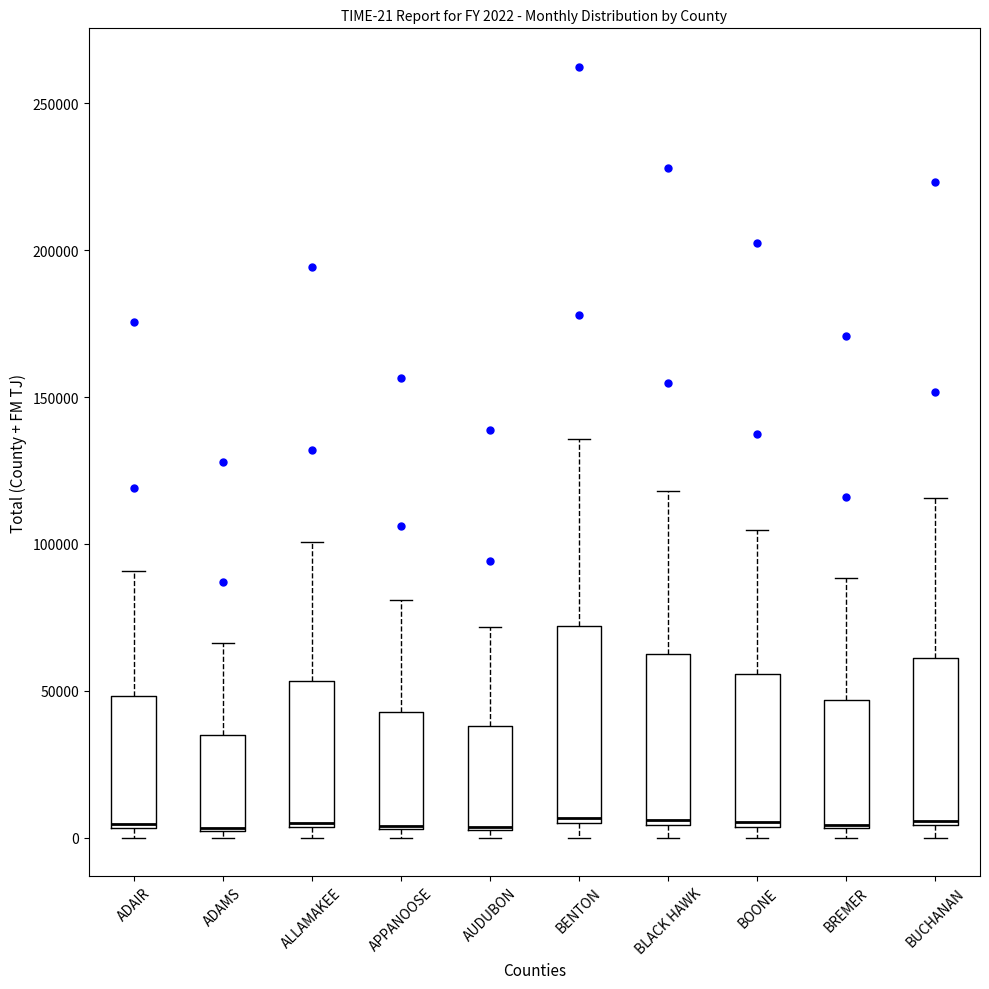

Comparing the boxes themselves (not the whiskers), which one is the tallest?

BENTON